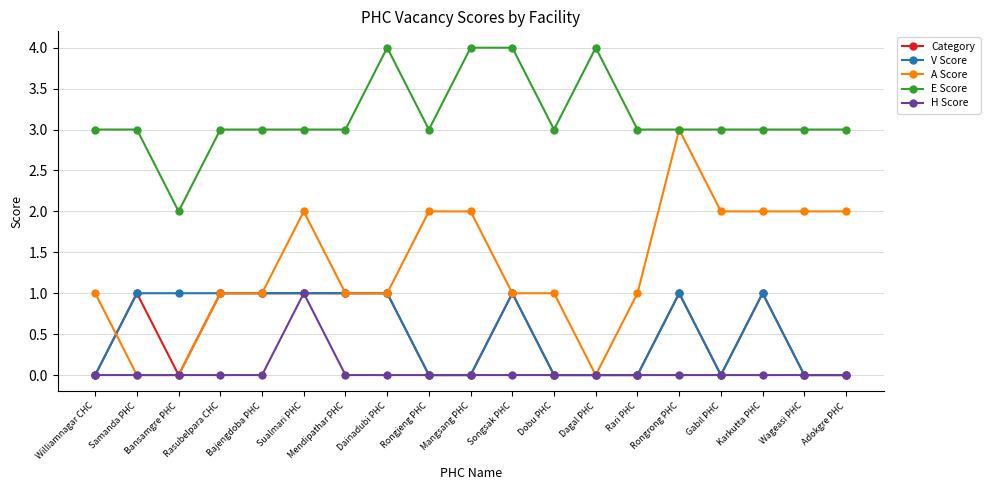

True or false: H Score and E Score intersect in this chart.

False